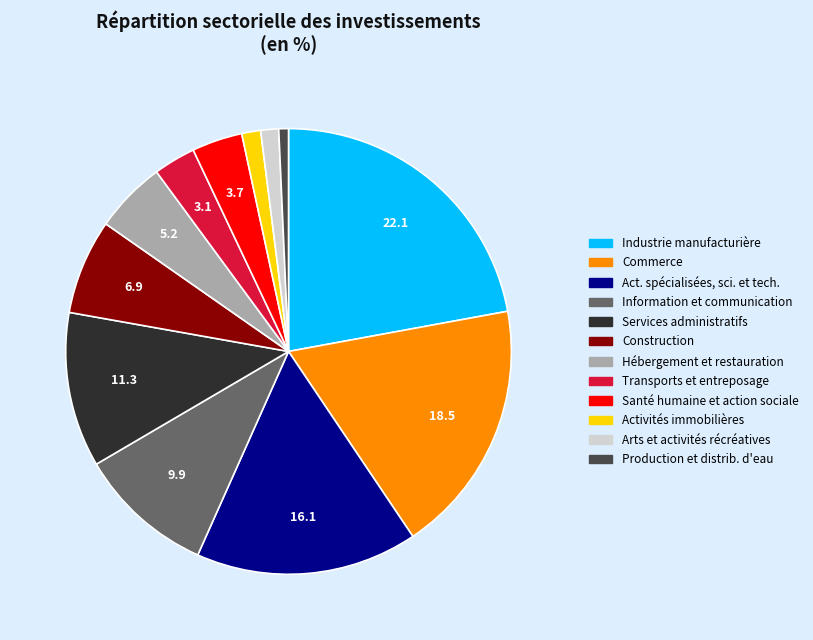

Is there any slice that represents more than half of the pie?

No